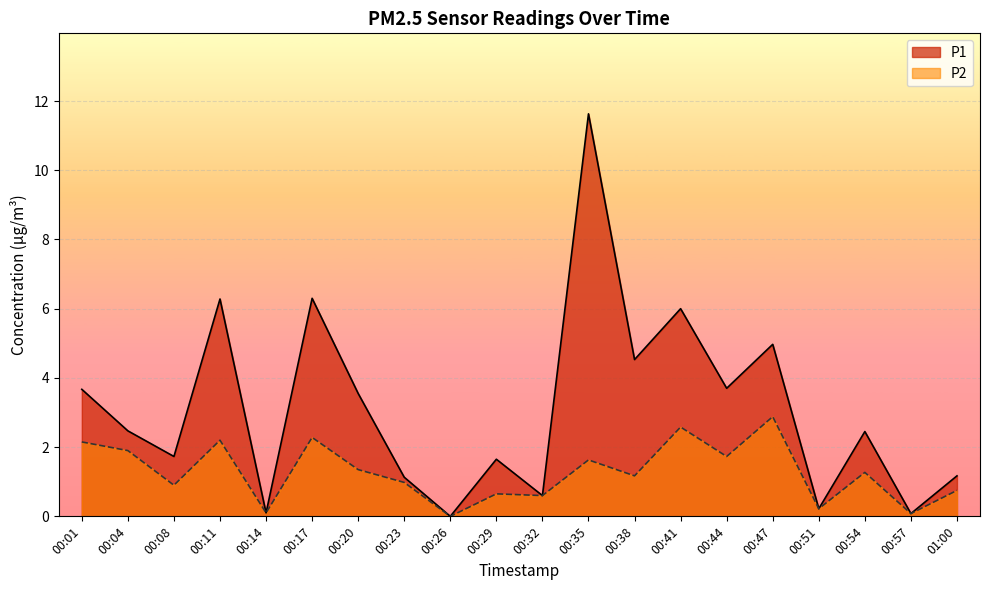

What is the average value of the P2 series?

1.3